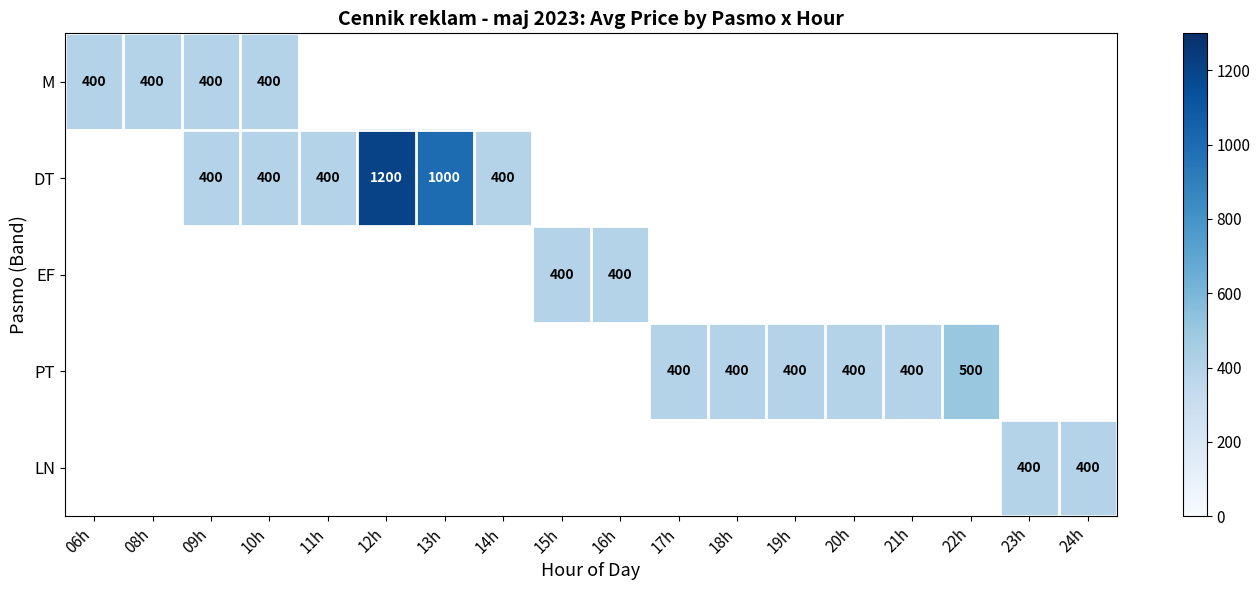

What is the greatest value displayed?

1200